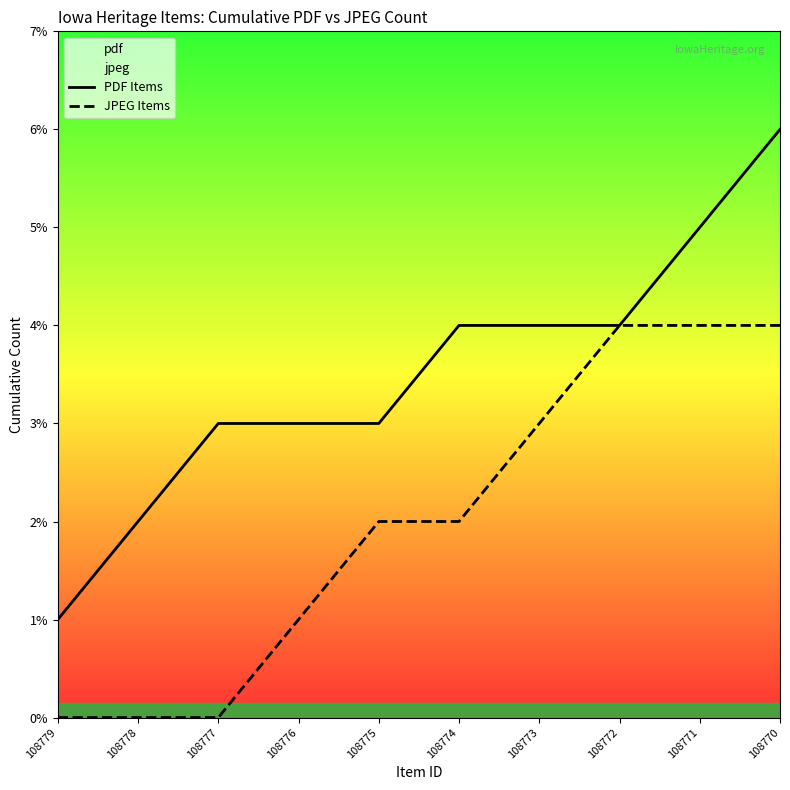

What is the total value across all series at 108776?

4